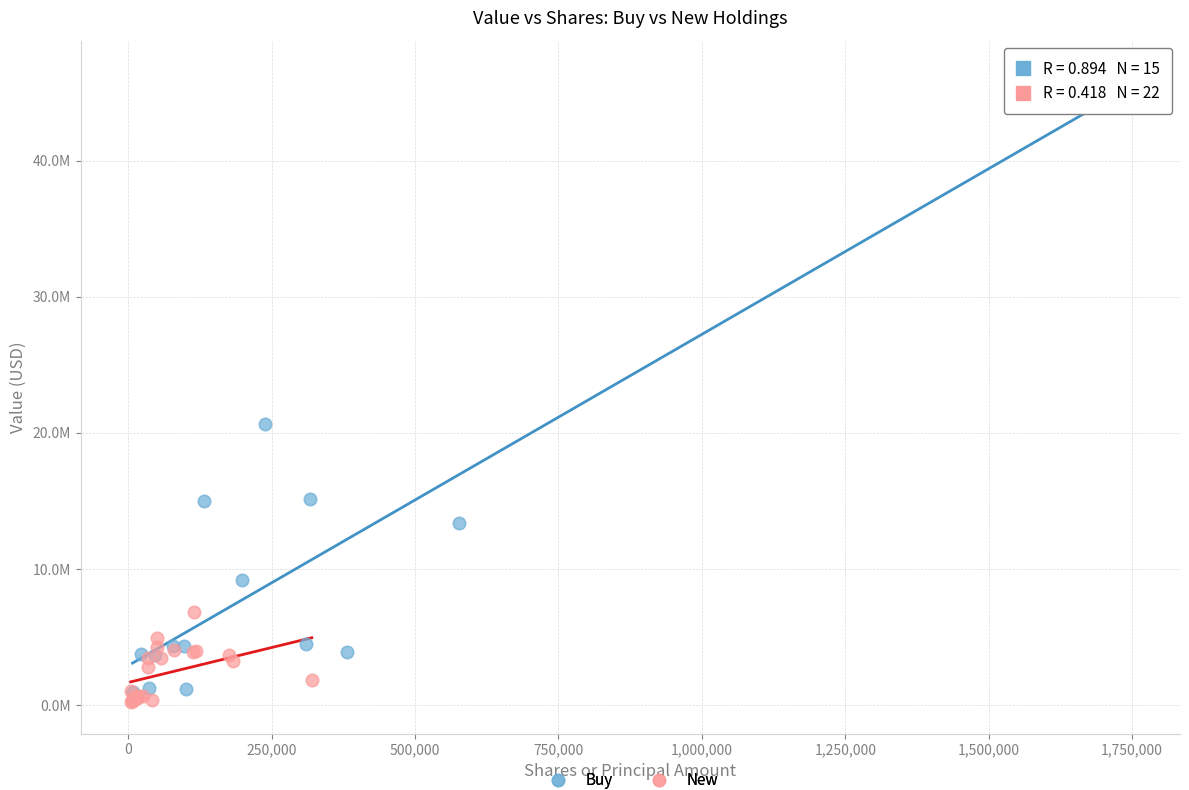

What are all the series names shown in the legend?

Buy, New